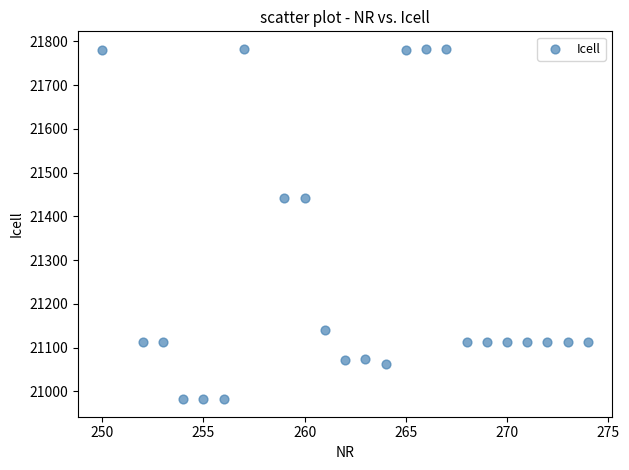

What is the range of X values (max minus min)?

24